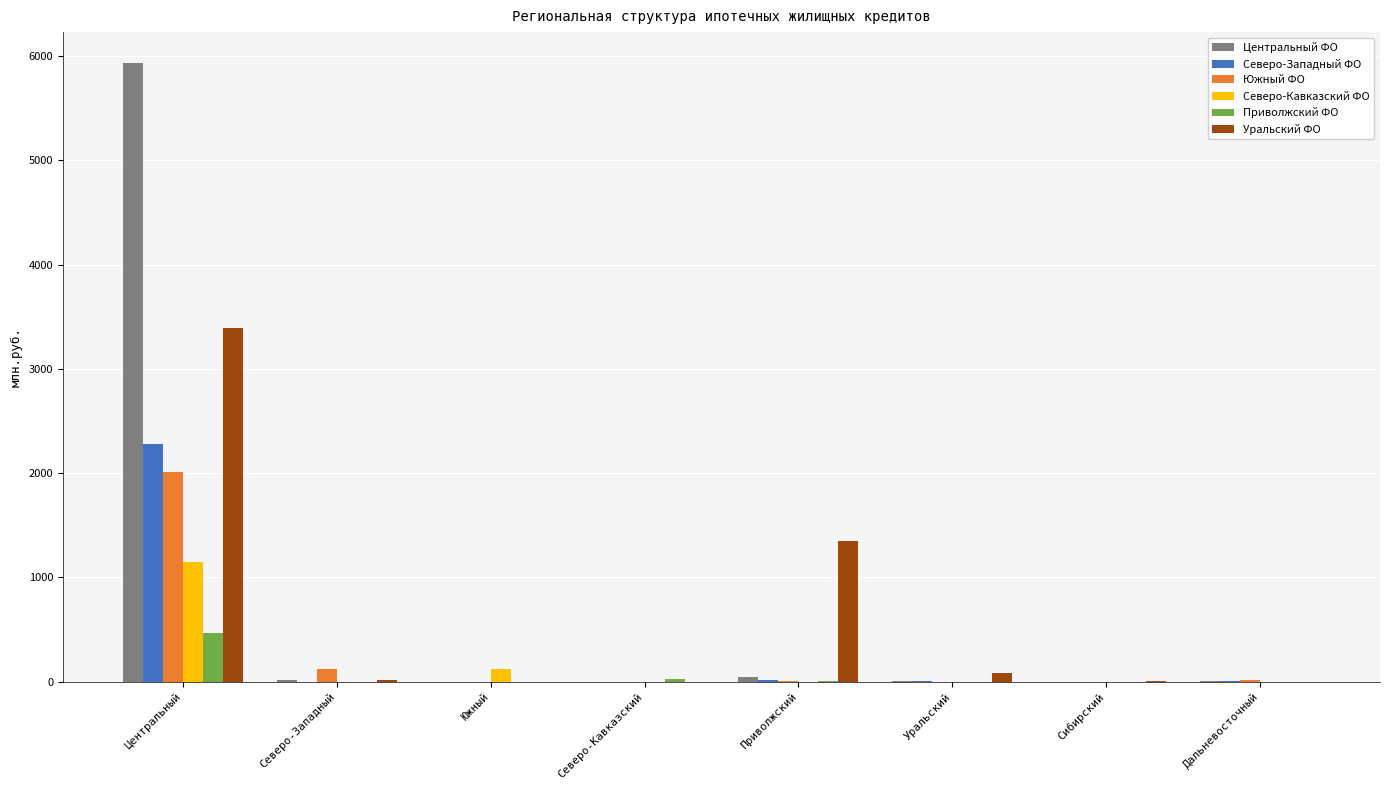

What are all the series names shown in the legend?

Центральный ФО, Северо-Западный ФО, Южный ФО, Северо-Кавказский ФО, Приволжский ФО, Уральский ФО